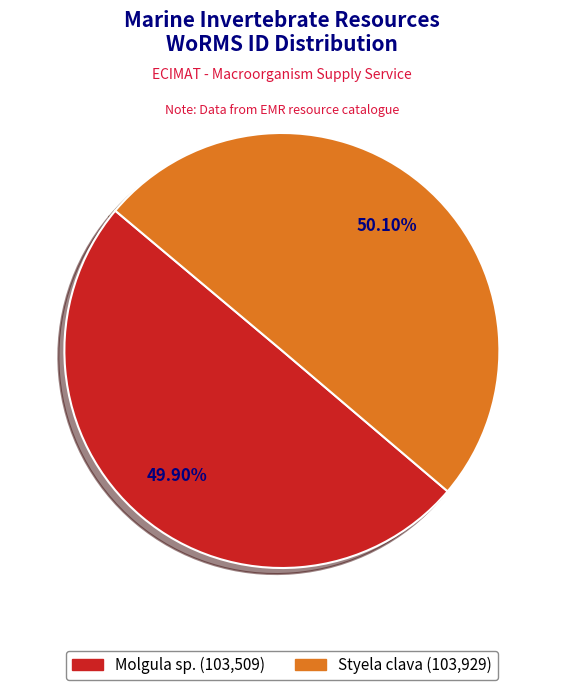

What is the ratio of the value at Molgula sp. to the value at Styela clava?

1.0